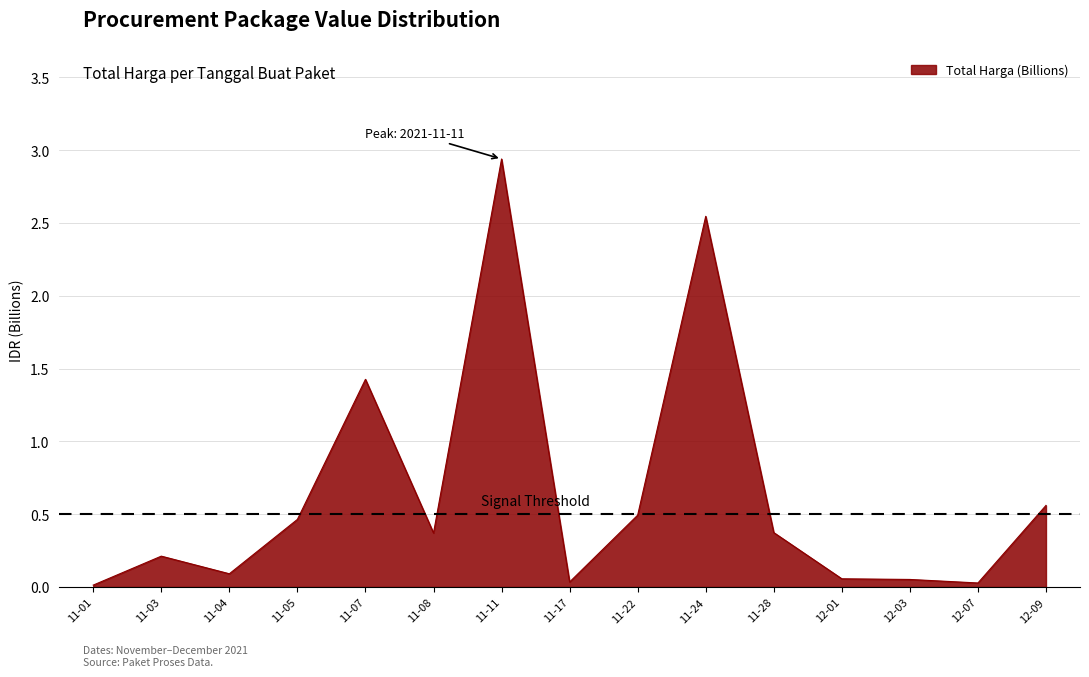

What position from the right is 11-07?

11